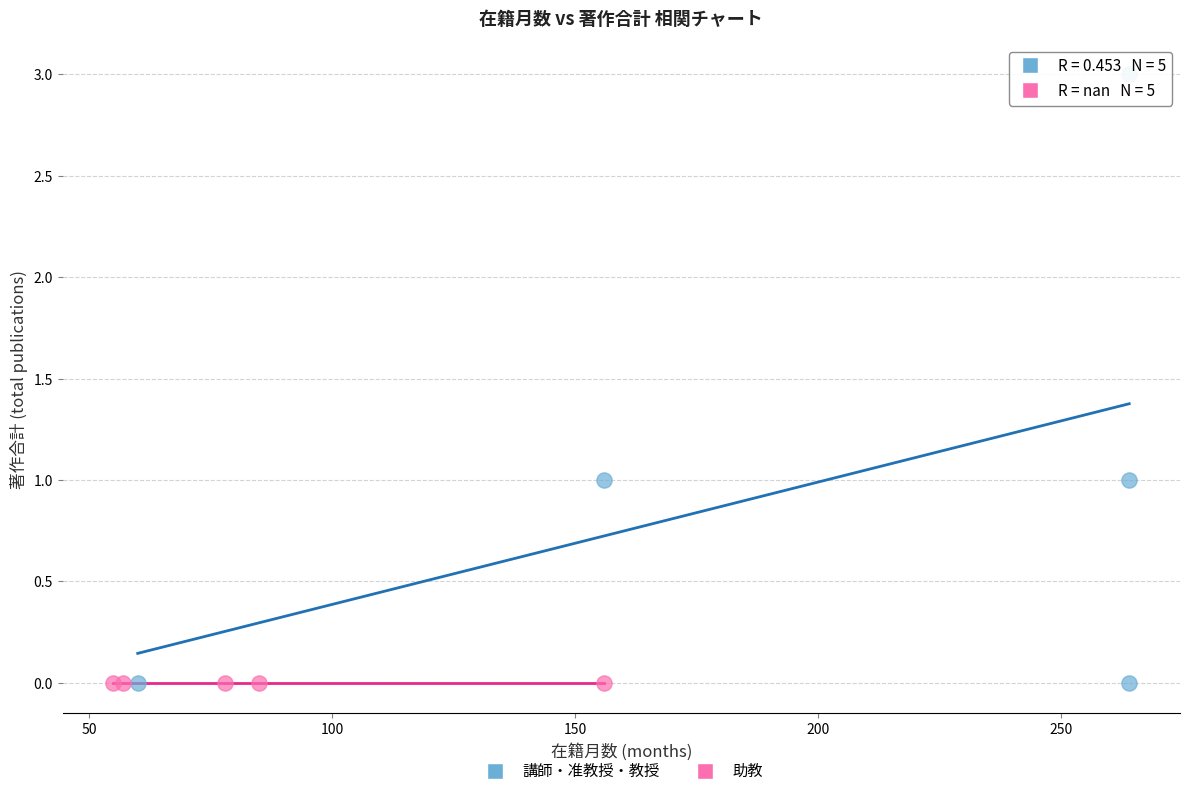

Which series reaches the maximum Y coordinate?

講師・准教授・教授